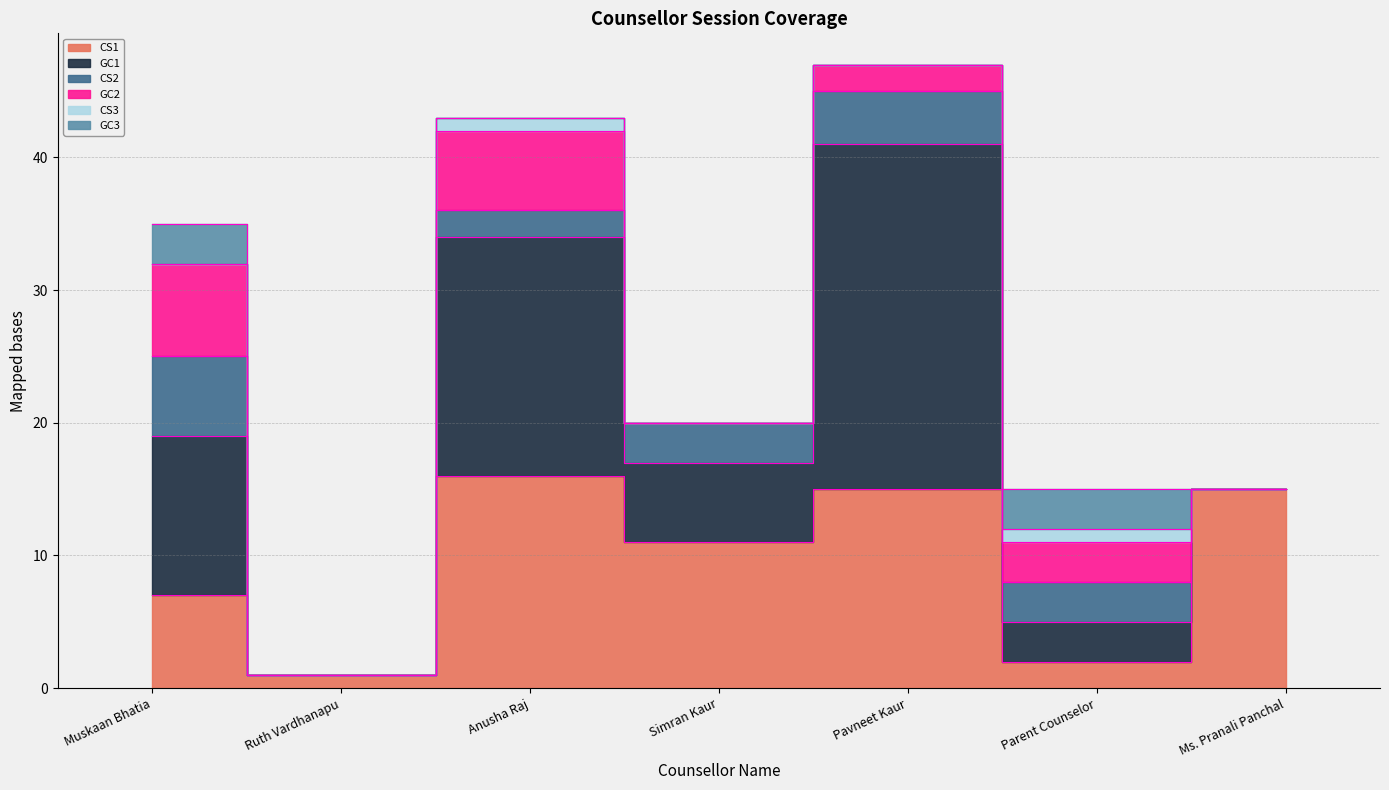

What are all the series names shown in the legend?

CS1, GC1, CS2, GC2, CS3, GC3